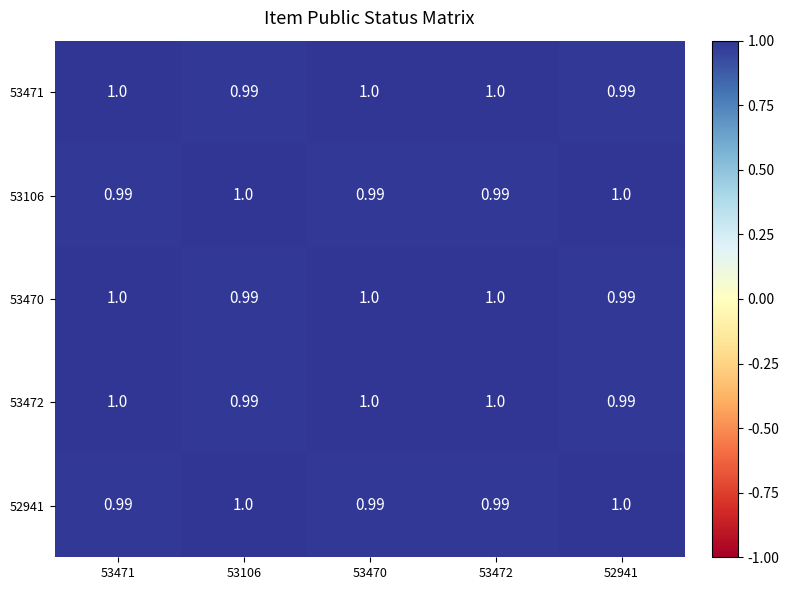

Is the value of 53106 at 52941 greater than the value of 53472 at 53106?

Yes